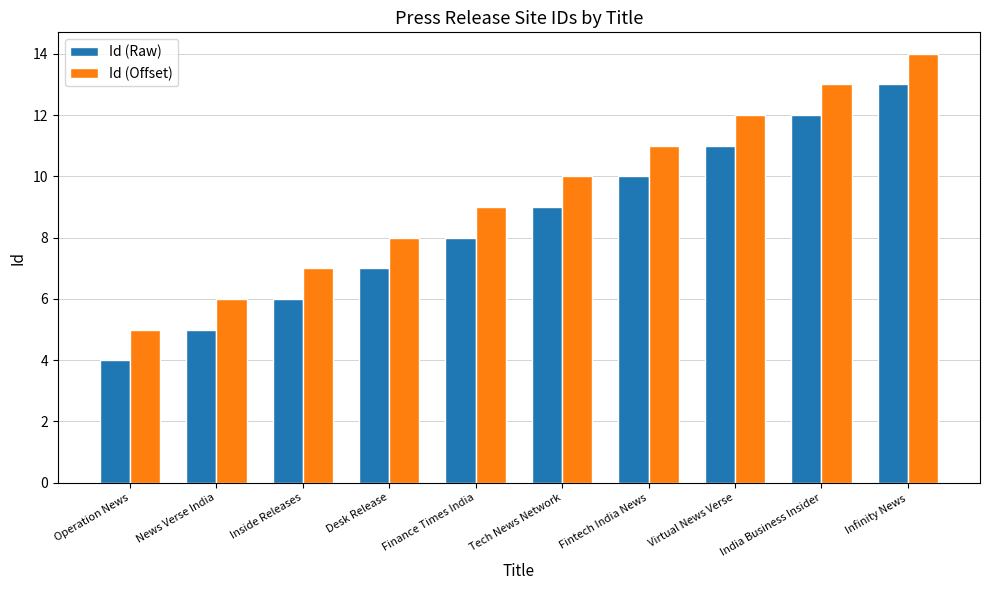

List the series in order of their overall mean, lowest first.

Id (Raw), Id (Offset)